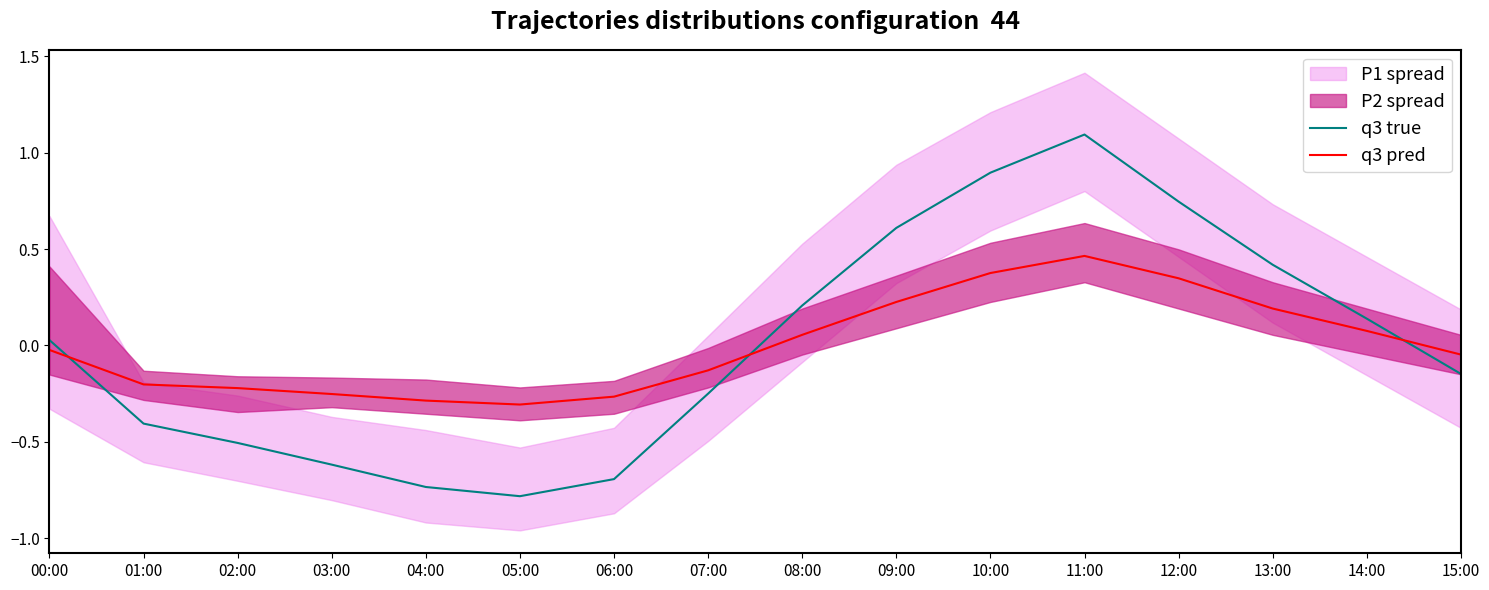

Which series ends up on top after the final intersection of q3 true and q3 pred?

q3 pred